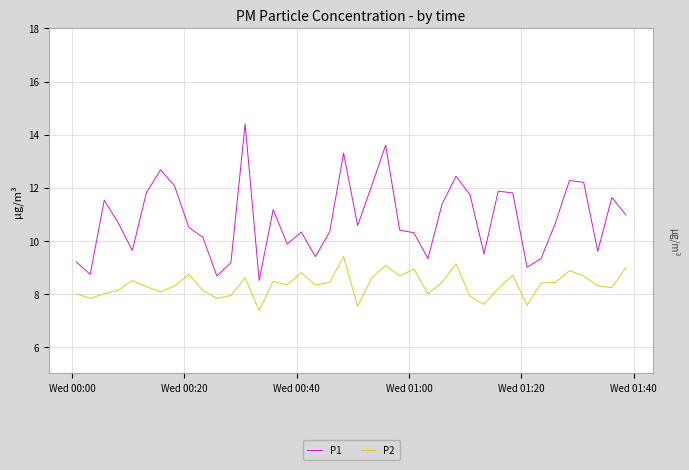

Which series has the largest range (max minus min)?

P1